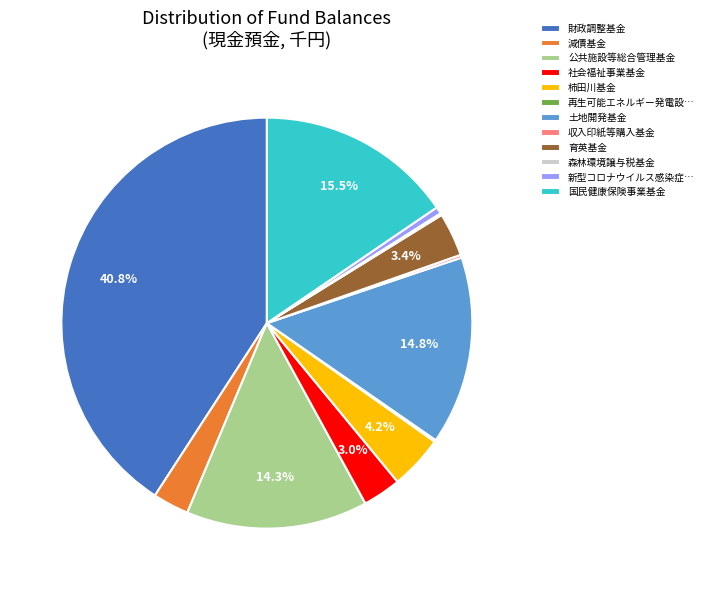

Approximately how many times larger is the value at 社会福祉事業基金 compared to 育英基金?

0.9